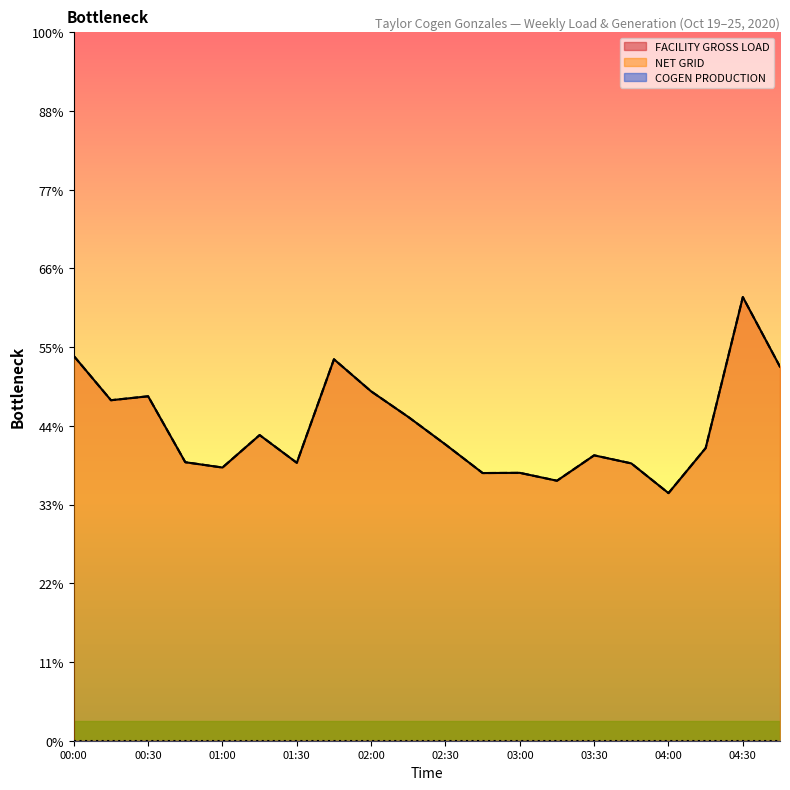

How many lines are shown in the chart?

2